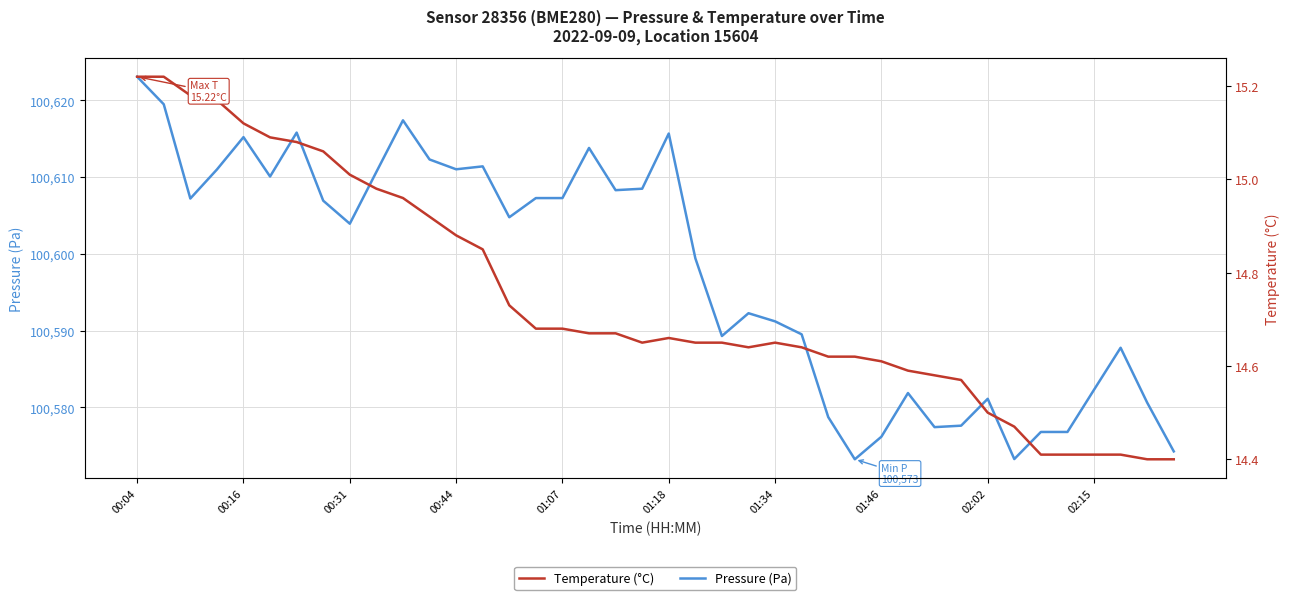

At which category is the sum across all series the highest?

00:04